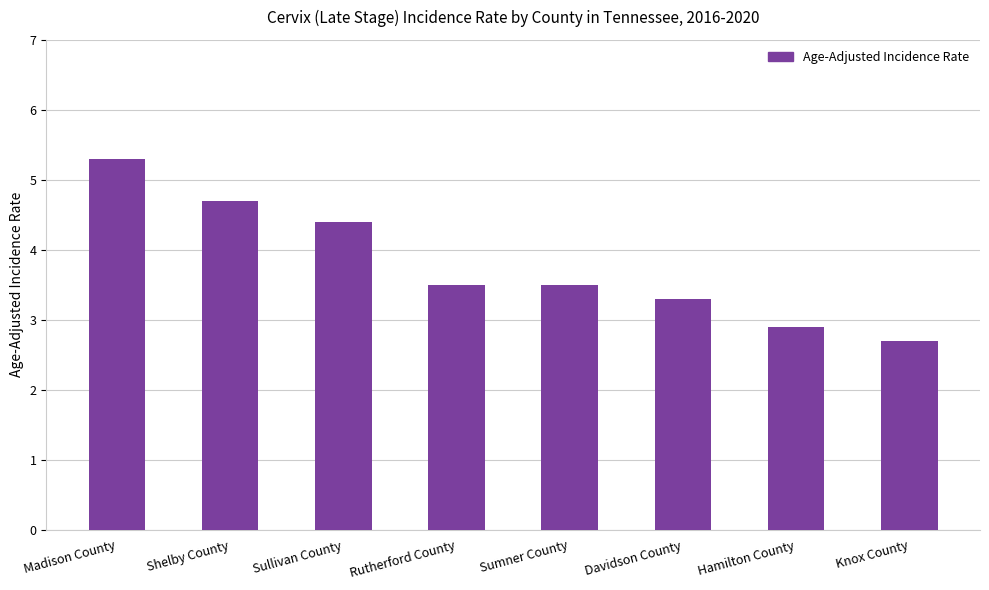

The chart shows a value of 4.4 at Sullivan County. True or false?

True